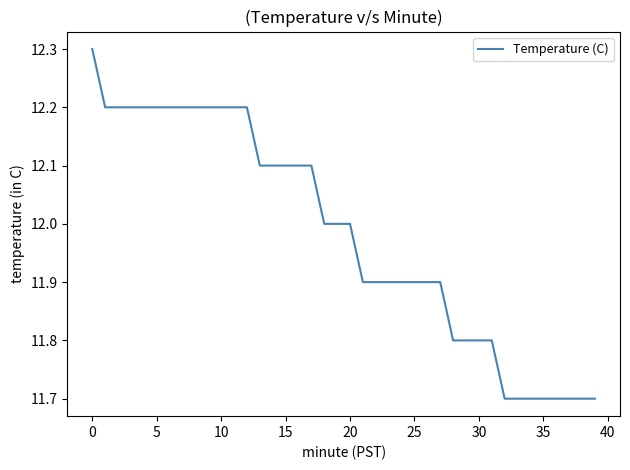

What is the difference between the maximum and minimum values?

0.6